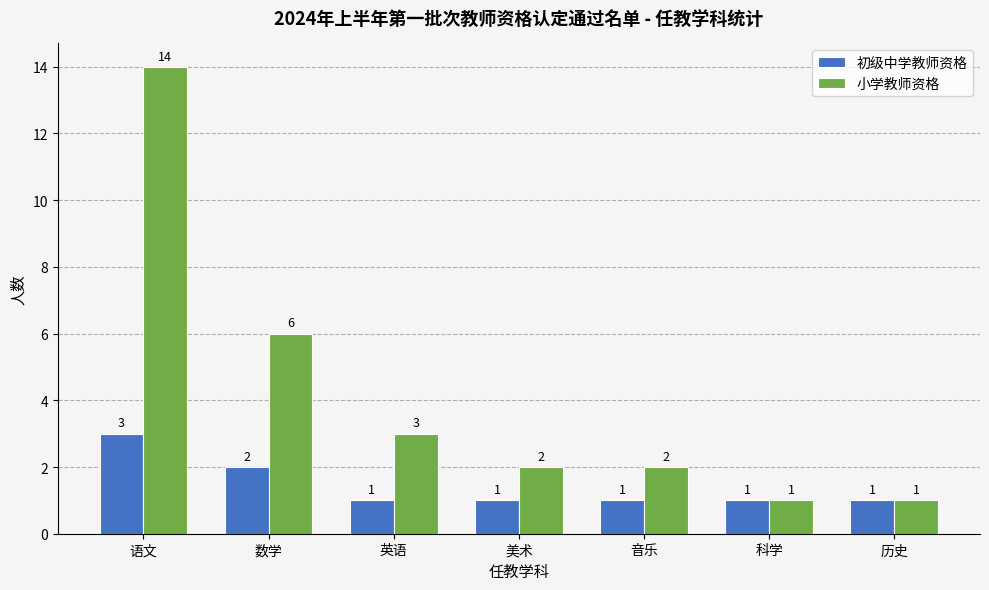

What is the total value across all series at 语文?

17